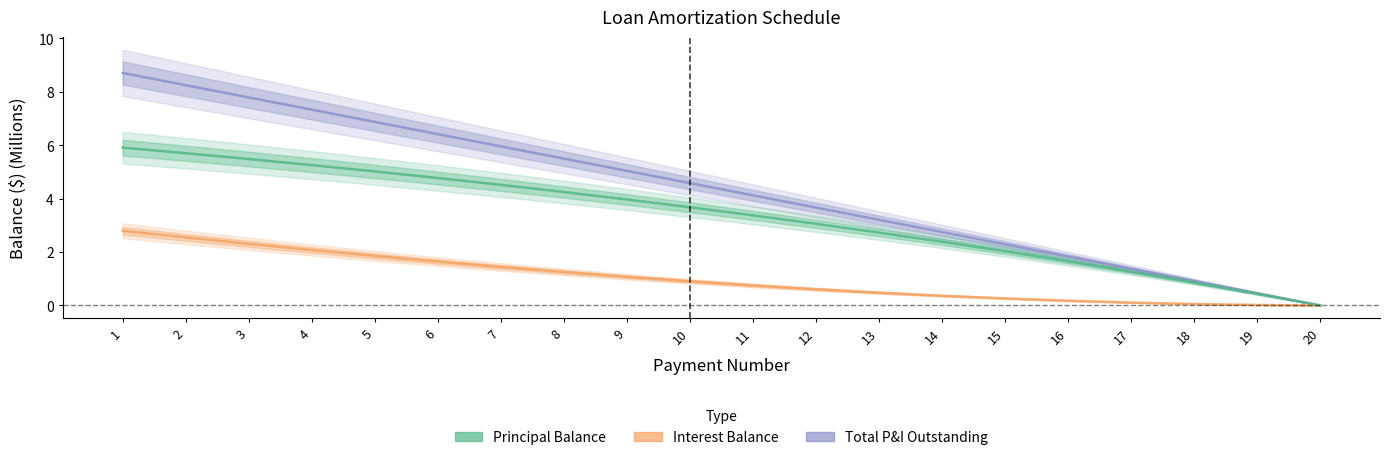

List the series in order of their overall mean, lowest first.

Interest Balance, Principal Balance, Total P&I Outstanding